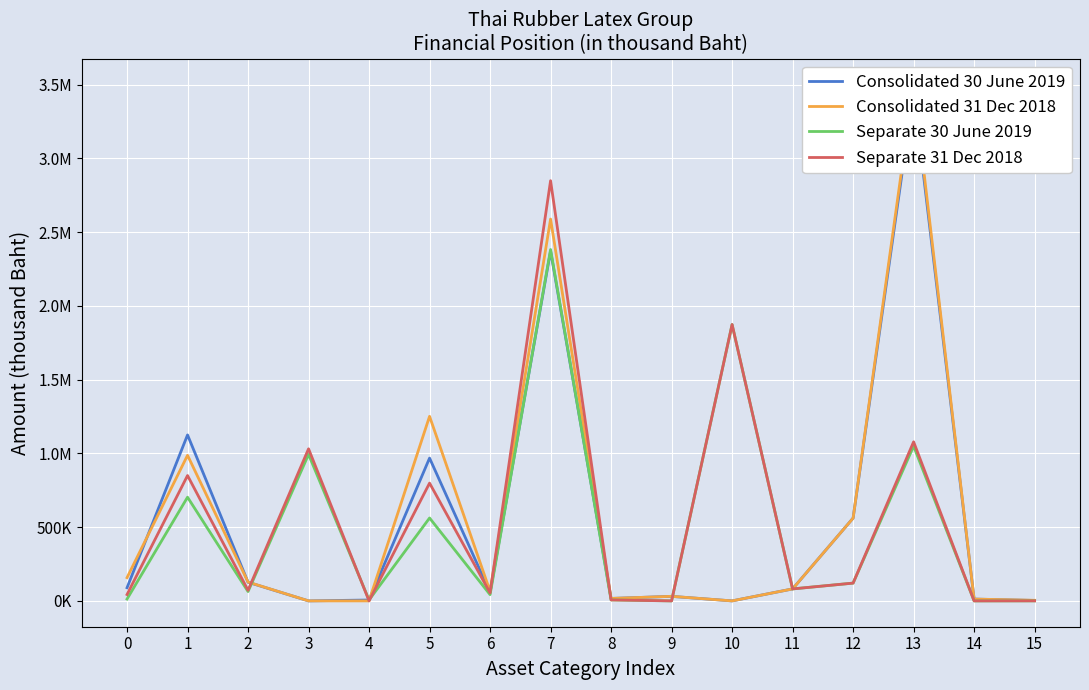

Which series changed the most between 4 and 14?

Consolidated 31 Dec 2018